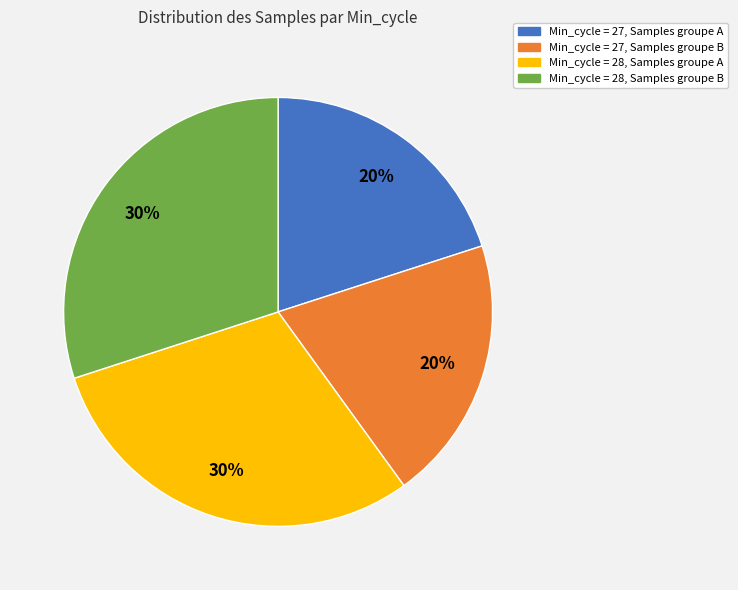

Count the number of slices in the pie.

4